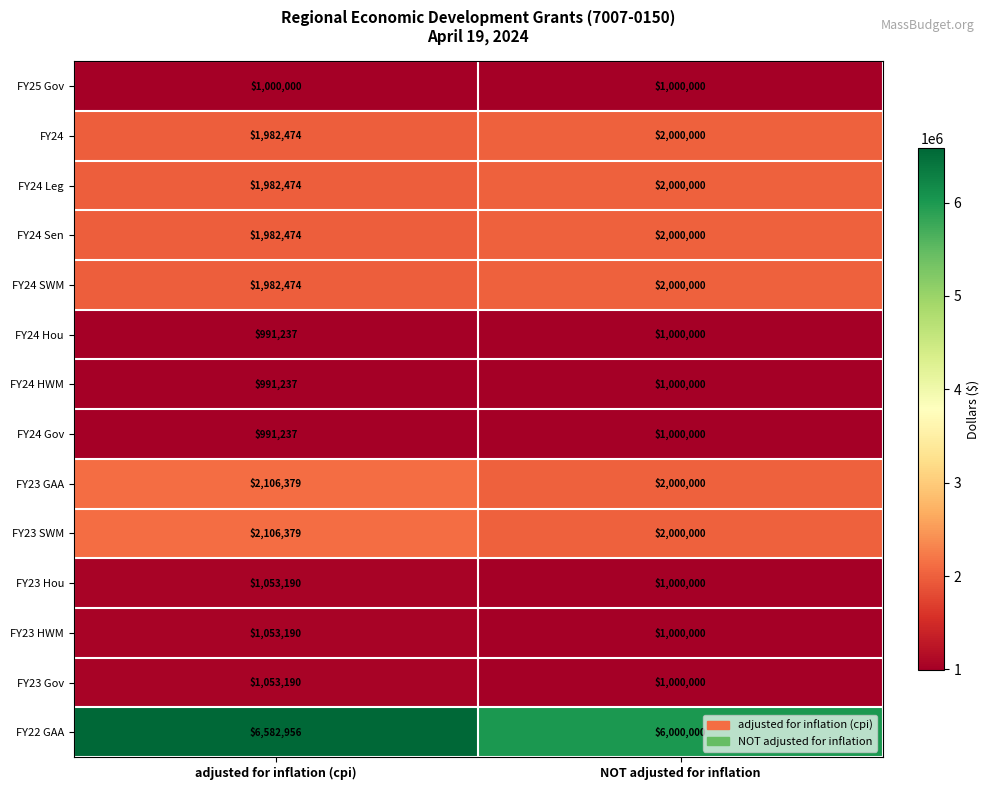

What is the average value of the FY23 GAA series?

2053190